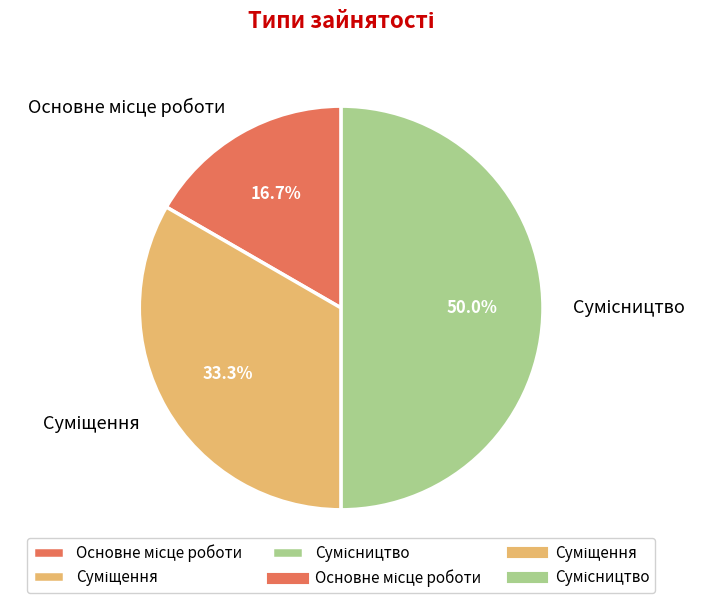

Approximately how many times larger is the value at Основне місце роботи compared to Сумісництво?

0.3